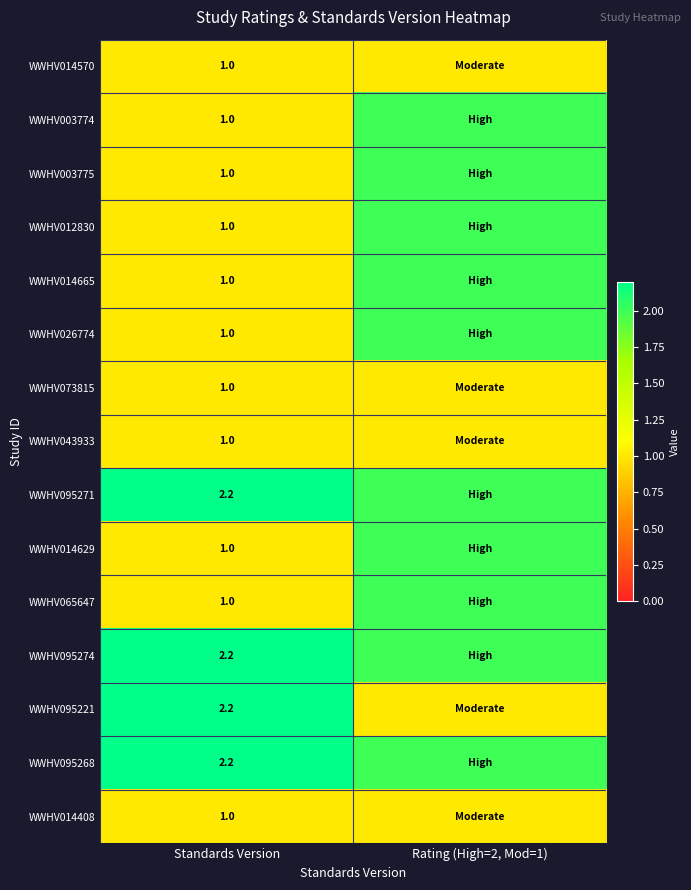

What is the difference between the highest and lowest values at Standards Version?

1.2